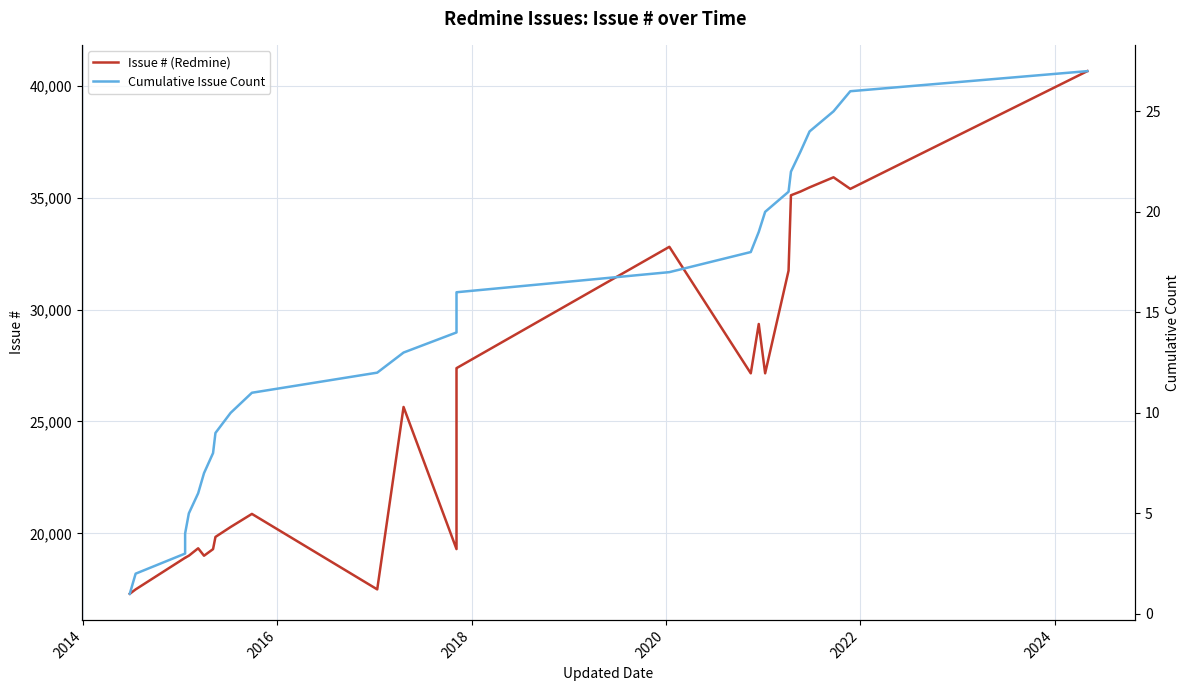

True or false: Cumulative Issue Count and Issue # (Redmine) intersect in this chart.

False